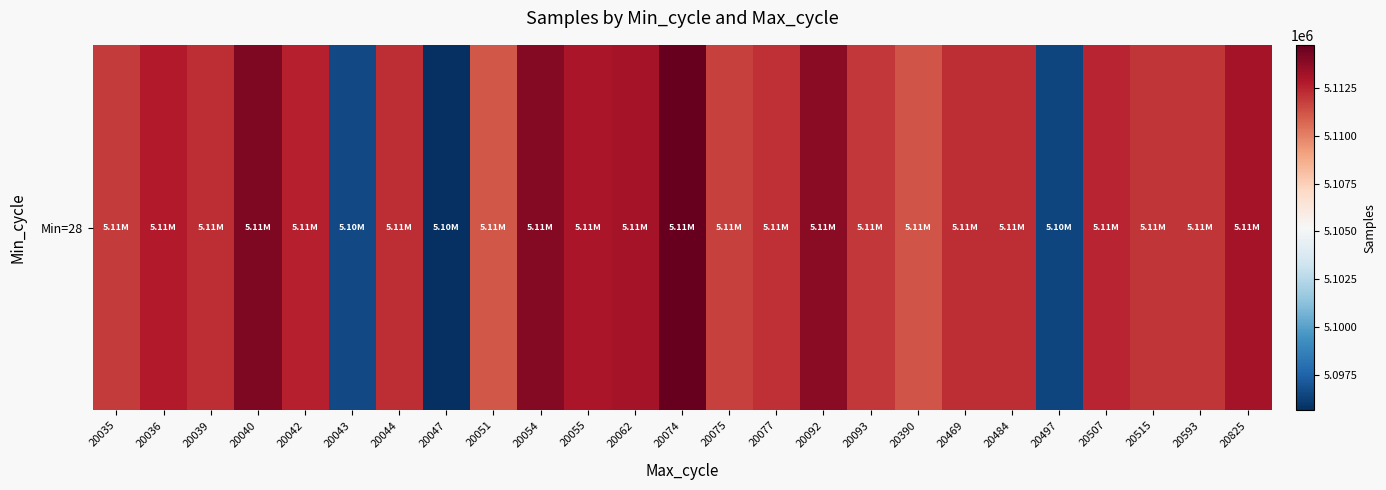

Between 20055 and 20074, which is larger?

20074